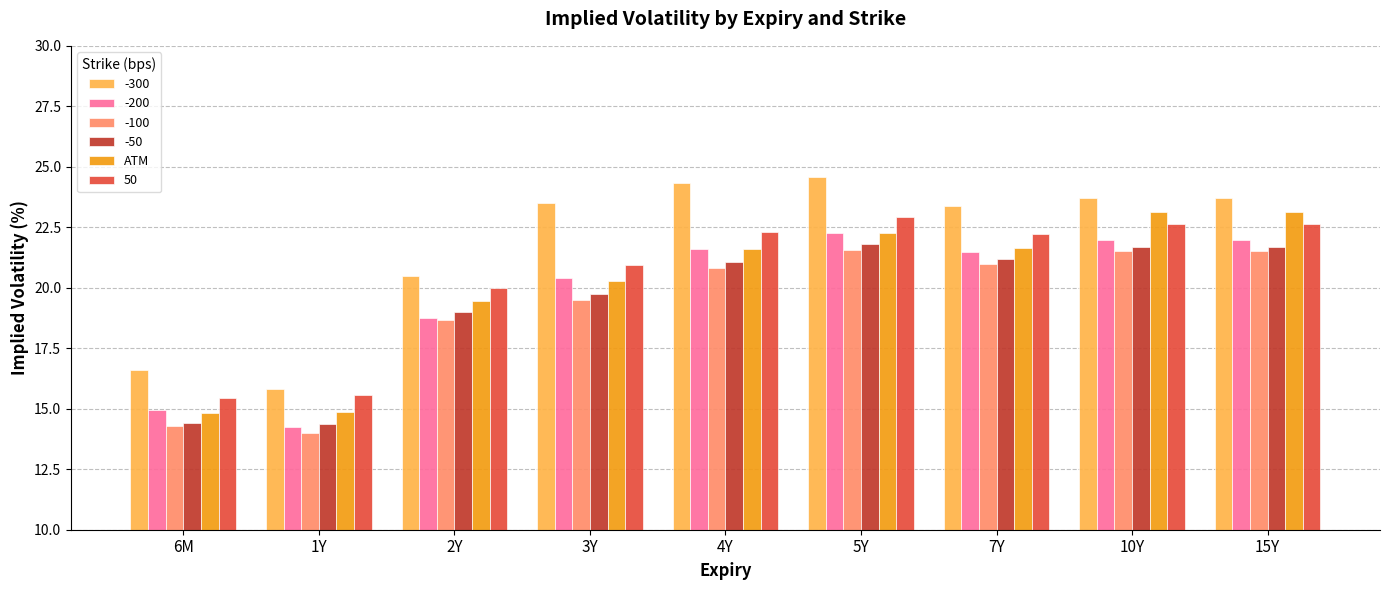

What is the label of the 1st bar from the right?

15Y